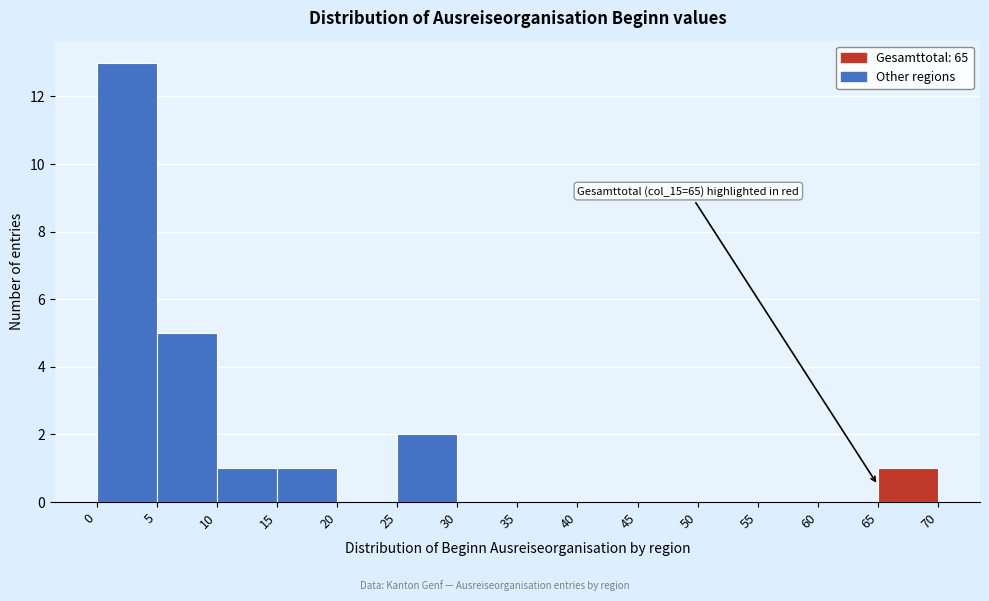

Over which range of the x-axis is the bar tallest?

0 to 5